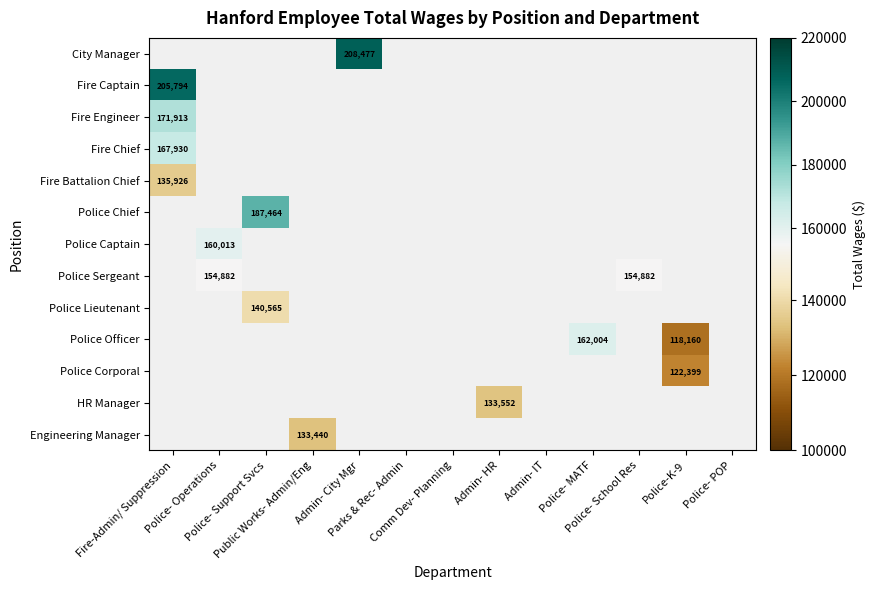

What is the smallest value displayed?

118160.0